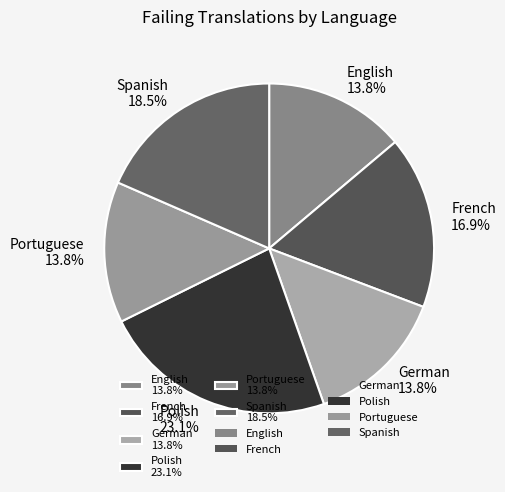

Which slice is the largest?

Polish